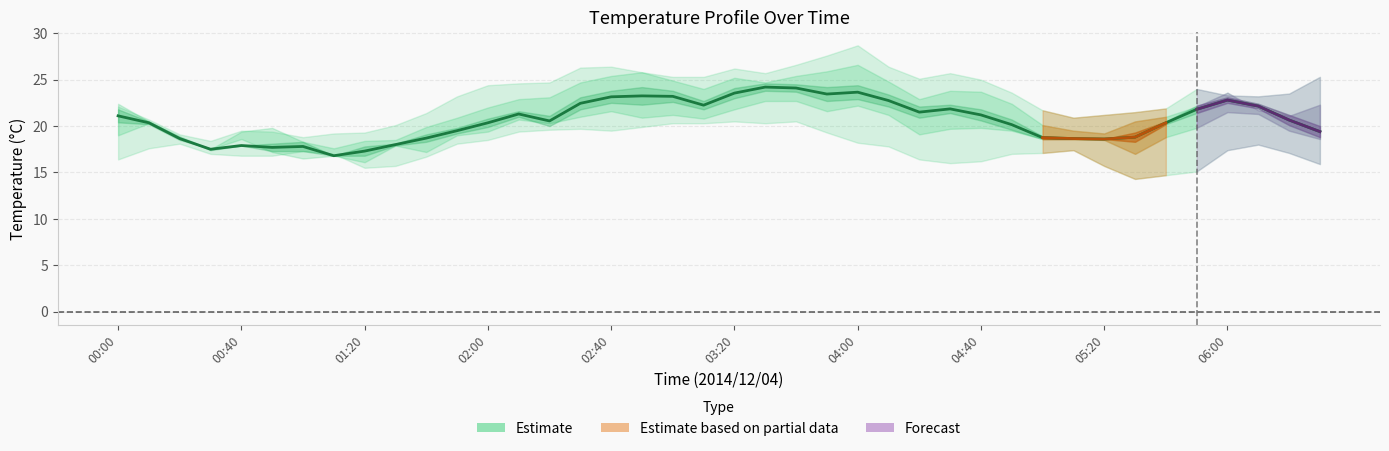

True or false: col_19 has more than 0 points higher than both neighbors.

True